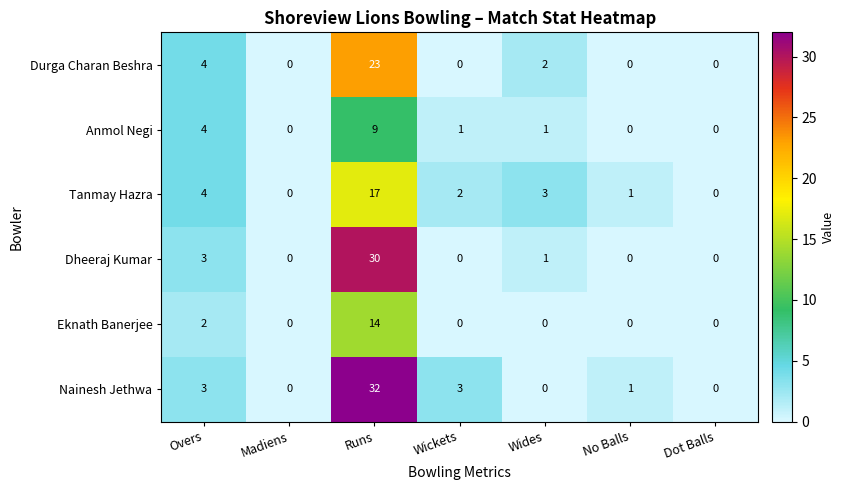

Which series has the widest spread of values?

Nainesh Jethwa